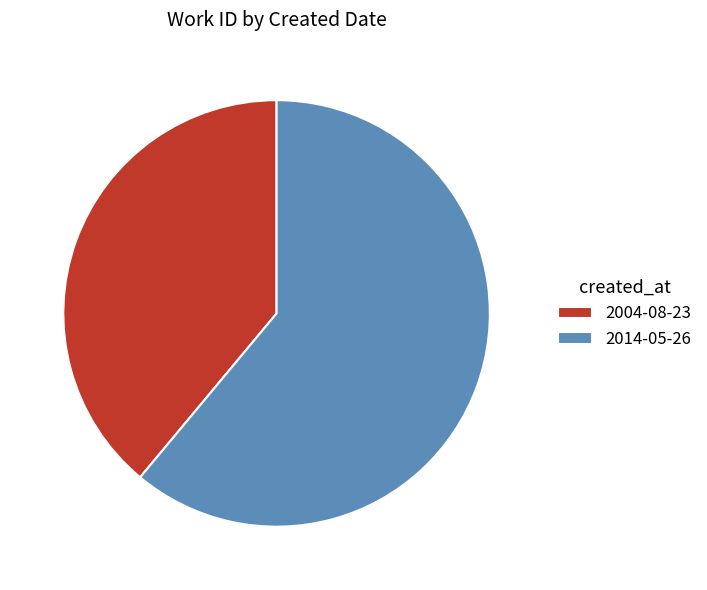

How many segments does this pie chart have?

2